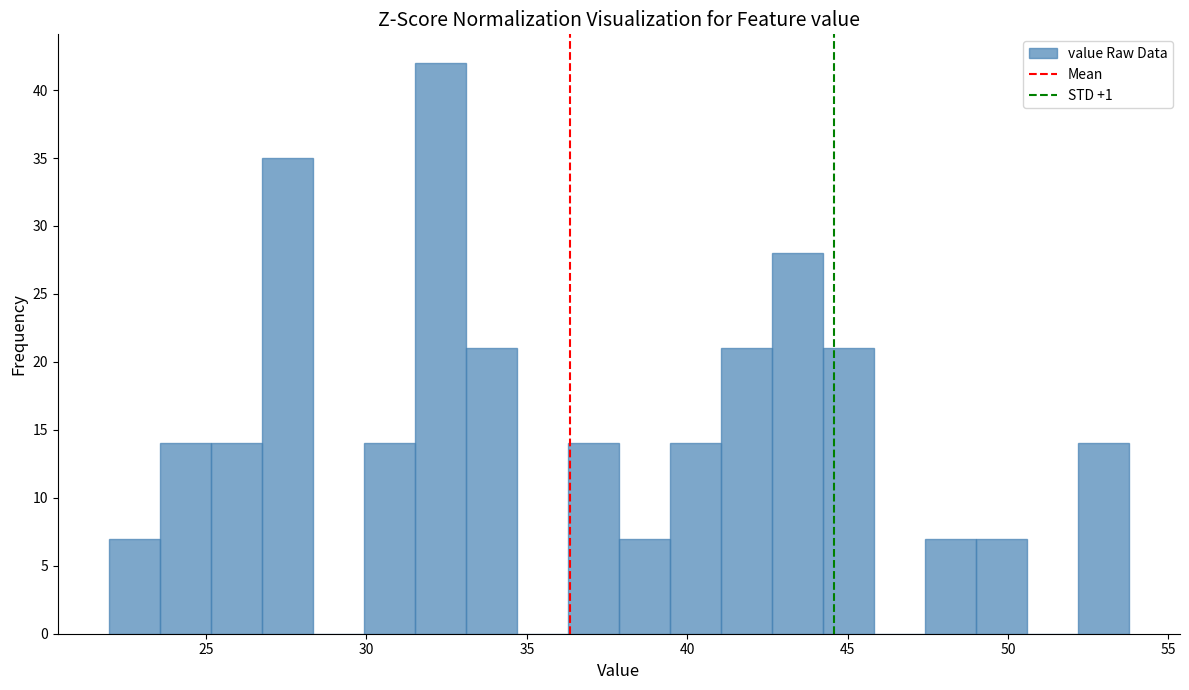

Read against the x-axis, roughly where is the centre of the tallest bar?

32.5